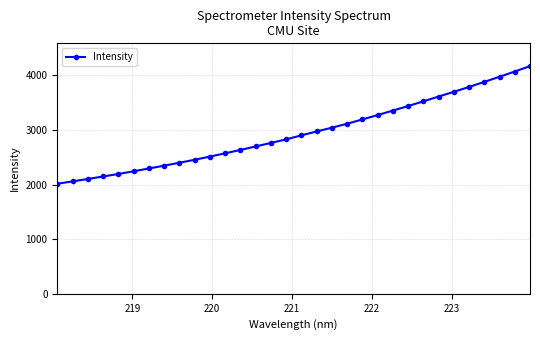

What is the smallest value displayed?

2014.7